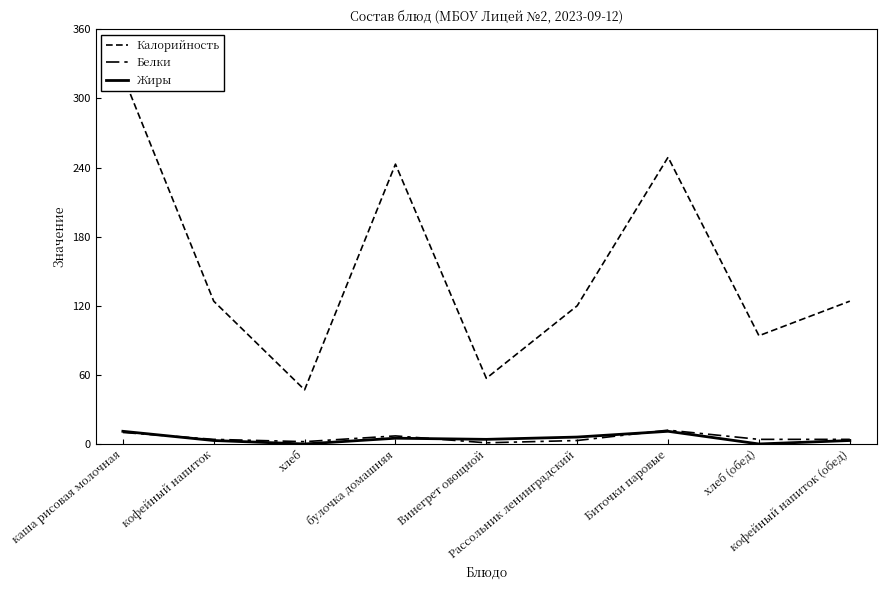

What are all the series names shown in the legend?

Калорийность, Белки, Жиры